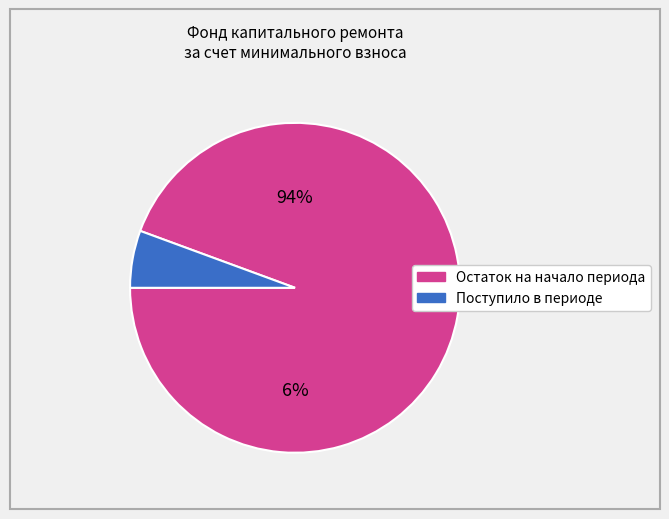

What is the majority slice?

Остаток на начало периода